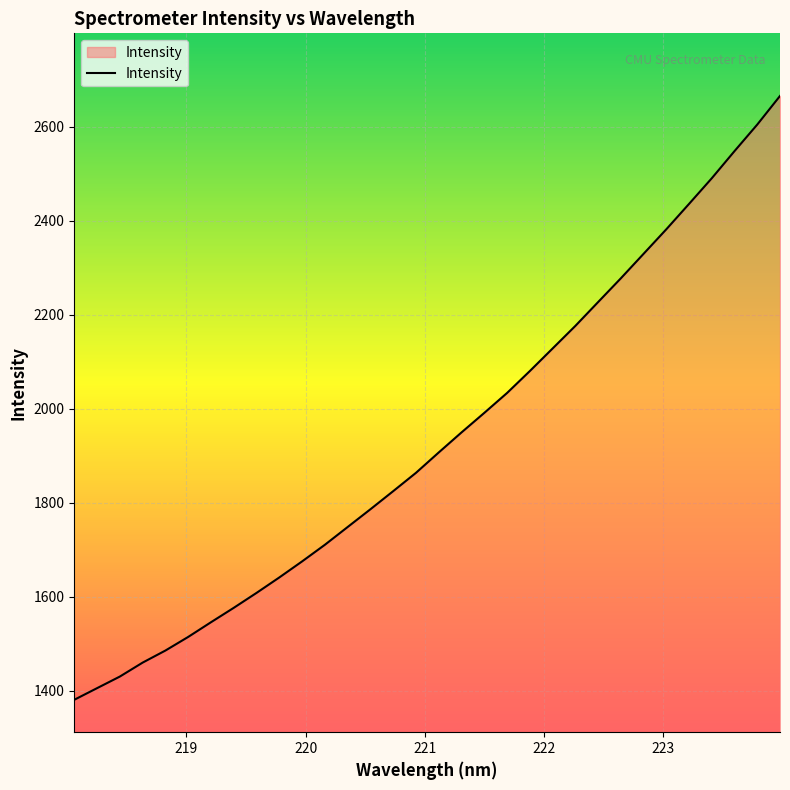

What is the difference between the second highest and minimum values?

1224.2